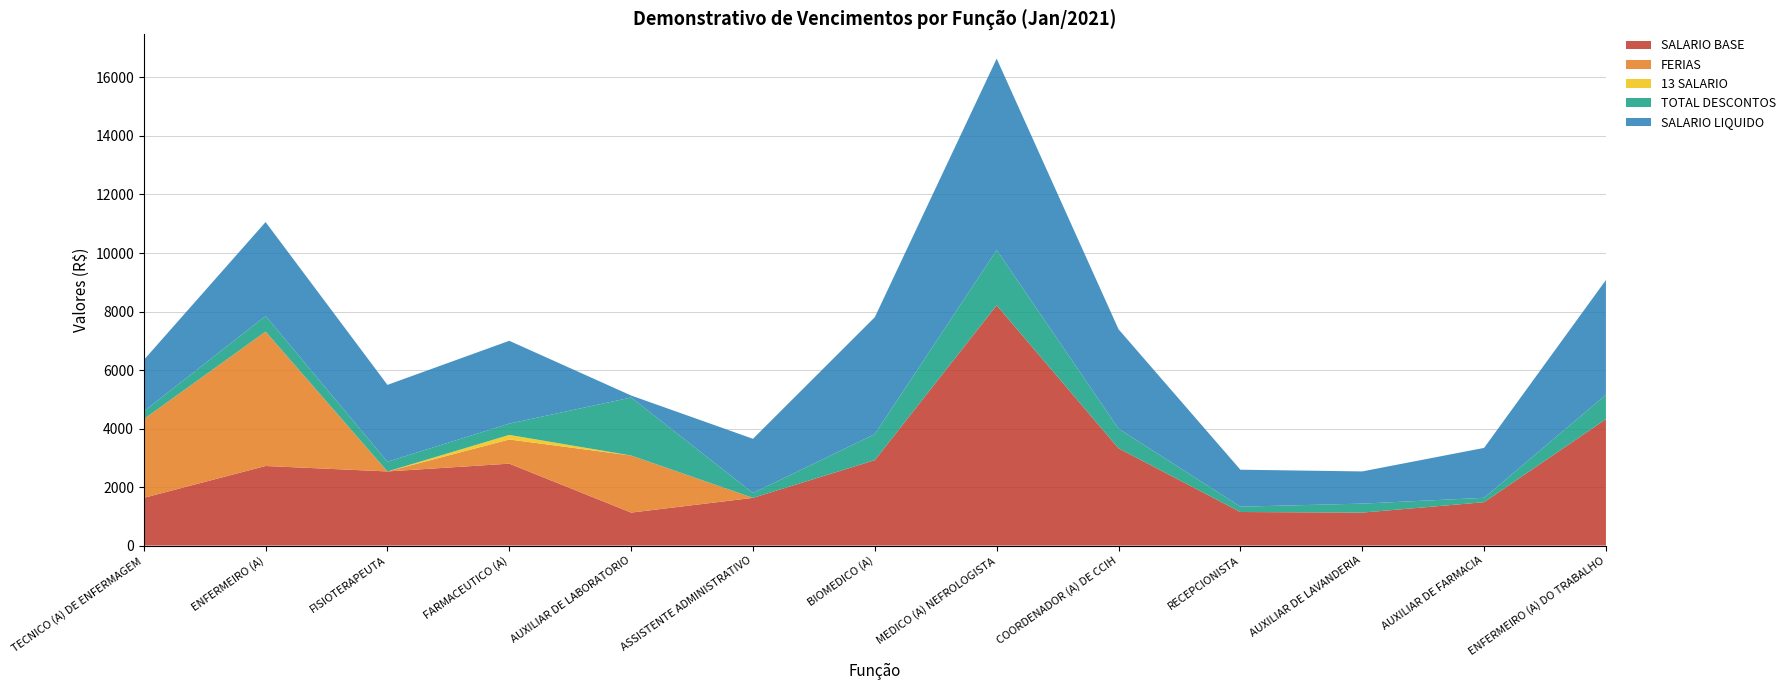

Reading left to right, transcribe all the data shown in this chart.

SALARIO BASE: 1630.5	2720.0	2533.6	2799.7	1126.4	1630.5	2919.8	8211.8	3324.4	1147.3	1126.4	1482.3	4320.0
FERIAS: 2691.8	4593.6	0.0	826.4	1952.5	0.0	0.0	0.0	0.0	0.0	0.0	0.0	0.0
13 SALARIO: 0.0	0.0	0.0	156.1	0.0	0.0	0.0	0.0	0.0	0.0	0.0	0.0	0.0
TOTAL DESCONTOS: 263.0	534.5	331.1	385.7	1982.0	165.2	890.1	1890.3	673.5	182.4	307.4	150.5	835.2
SALARIO LIQUIDO: 1755.9	3209.9	2627.8	2831.4	68.1	1853.7	3997.0	6541.5	3396.3	1263.0	1100.8	1705.3	3922.2